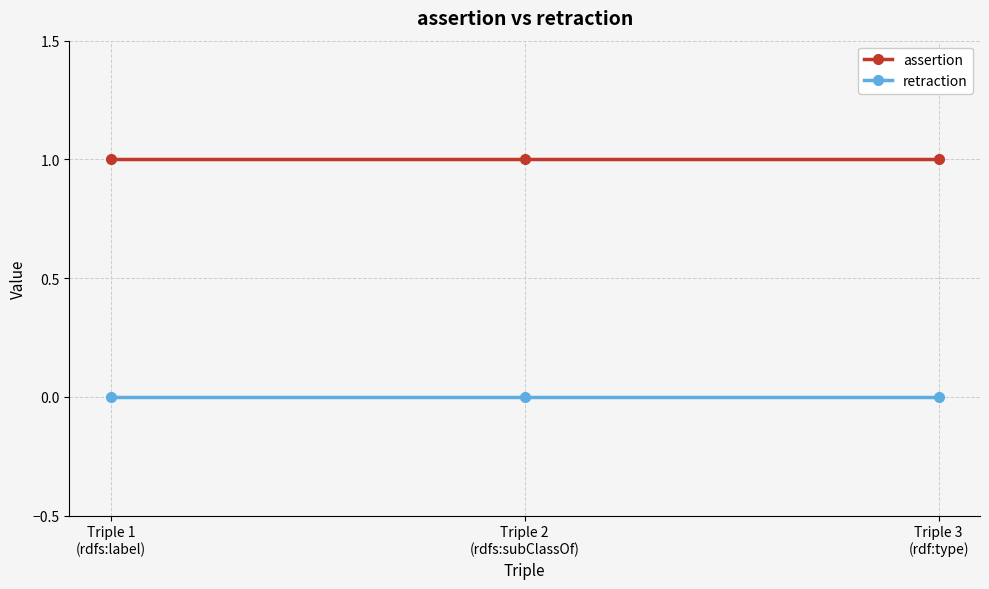

What are all the series names shown in the legend?

assertion, retraction